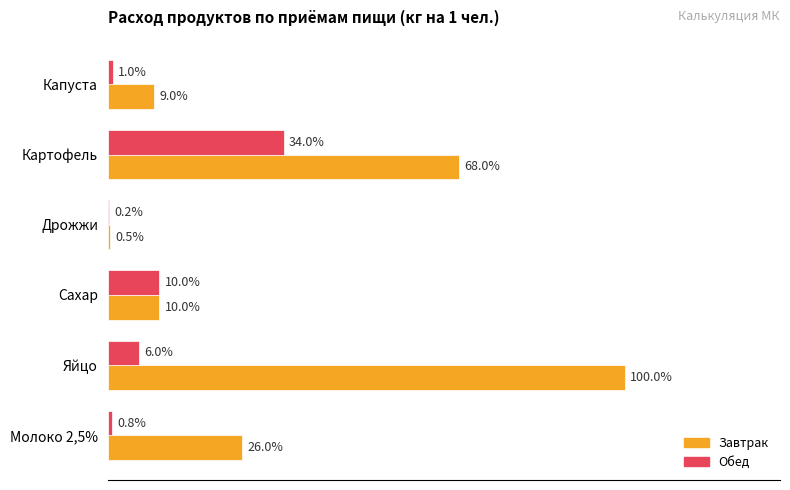

At which label is Обед closest to 17?

Сахар